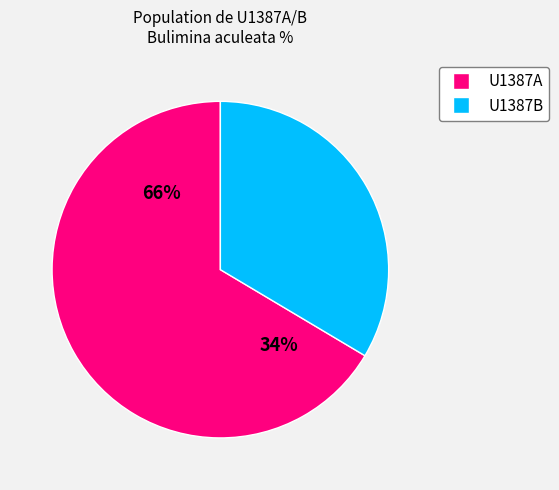

True or false: B-21X-1,65 accounts for 1% of the total.

False